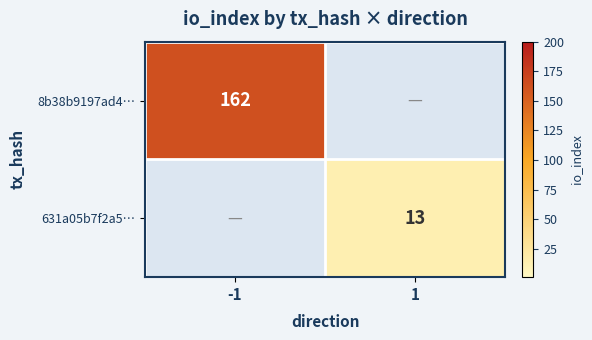

True or false: 631a05b7f2a5… has a value of 13 at 1.

True